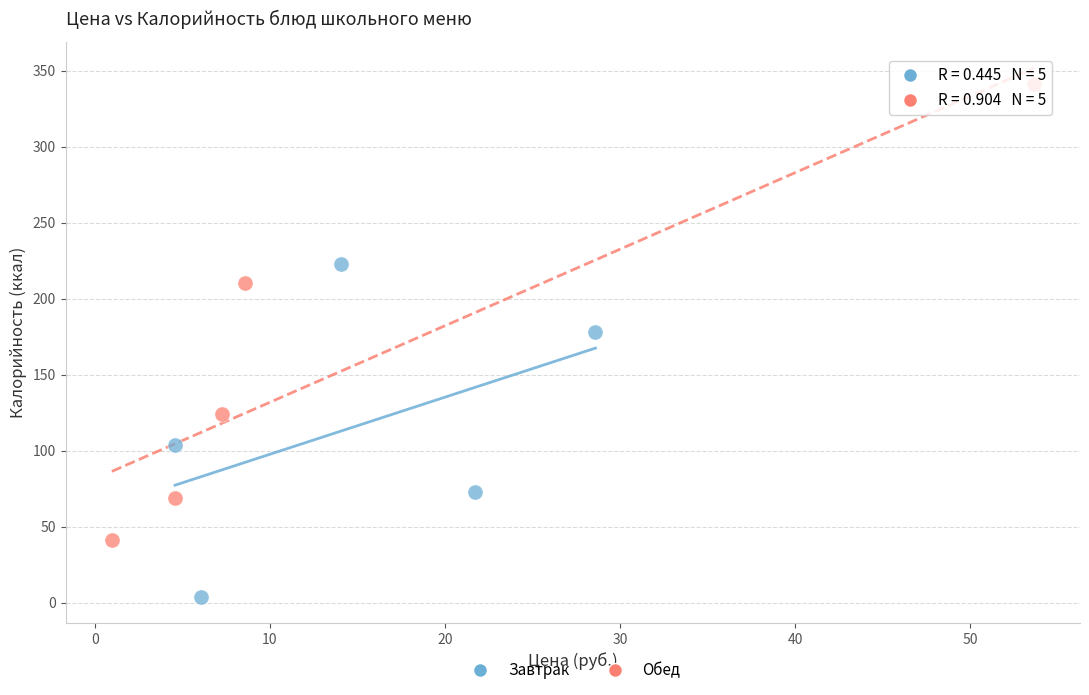

Which series has the widest spread of Y values?

Обед